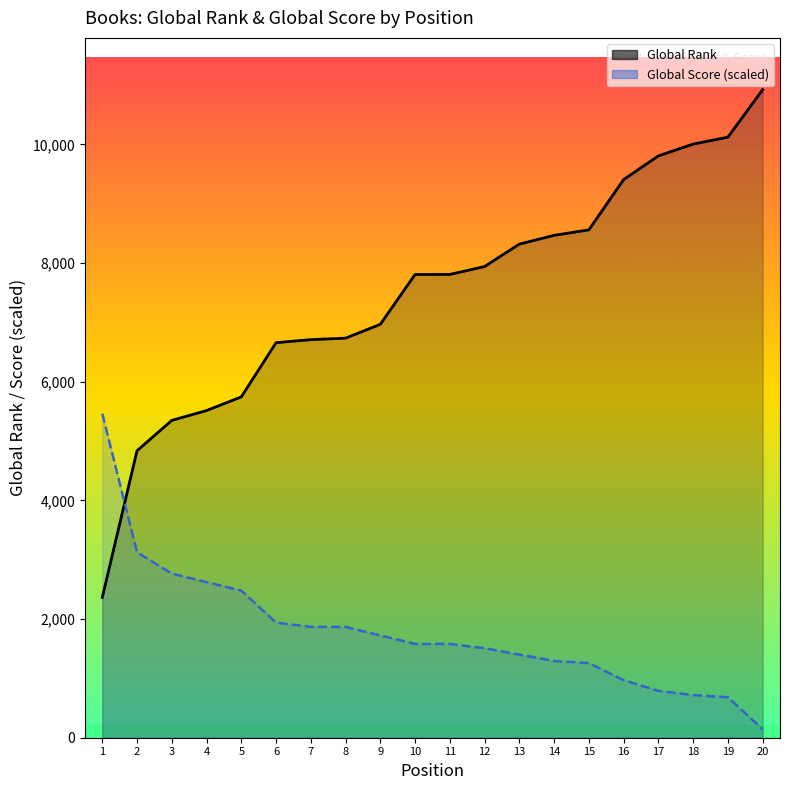

True or false: Global Rank has more than 2 points higher than both neighbors.

False